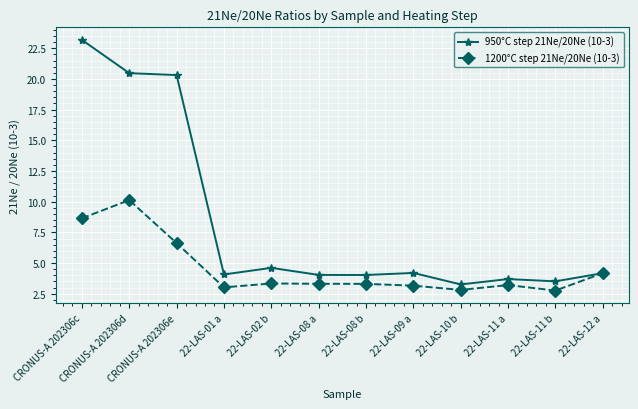

Which series has the widest spread of values?

950°C step 21Ne/20Ne (10-3)